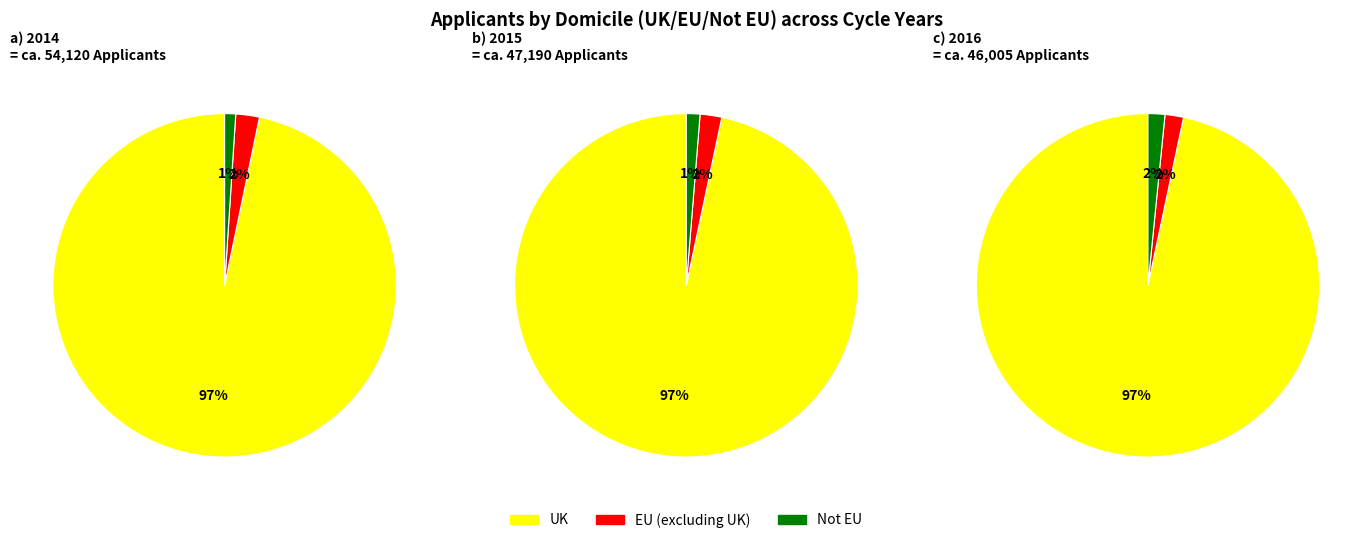

Count the number of slices in the pie.

3